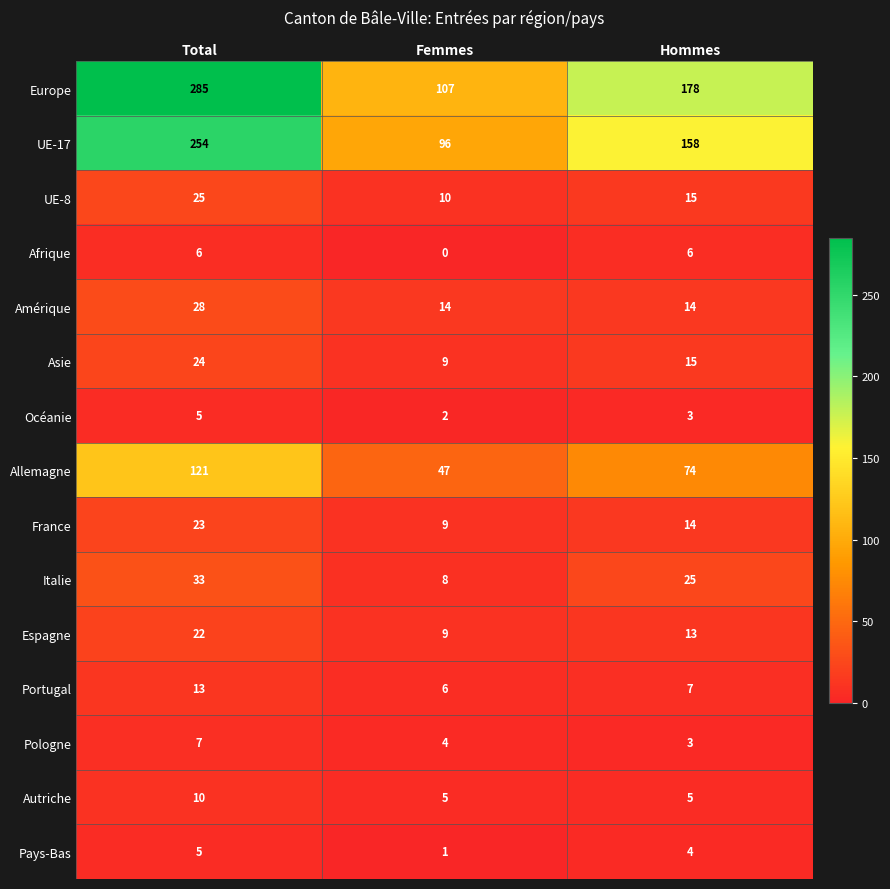

Rank the categories by Pays-Bas value from lowest to highest.

Femmes, Hommes, Total